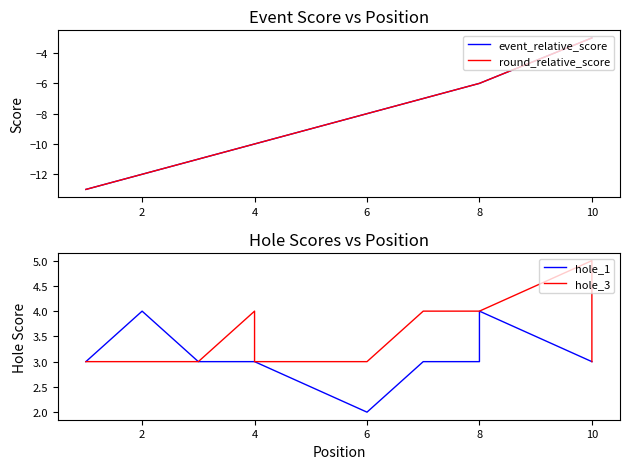

What is the sum of all hole_1 values?

34